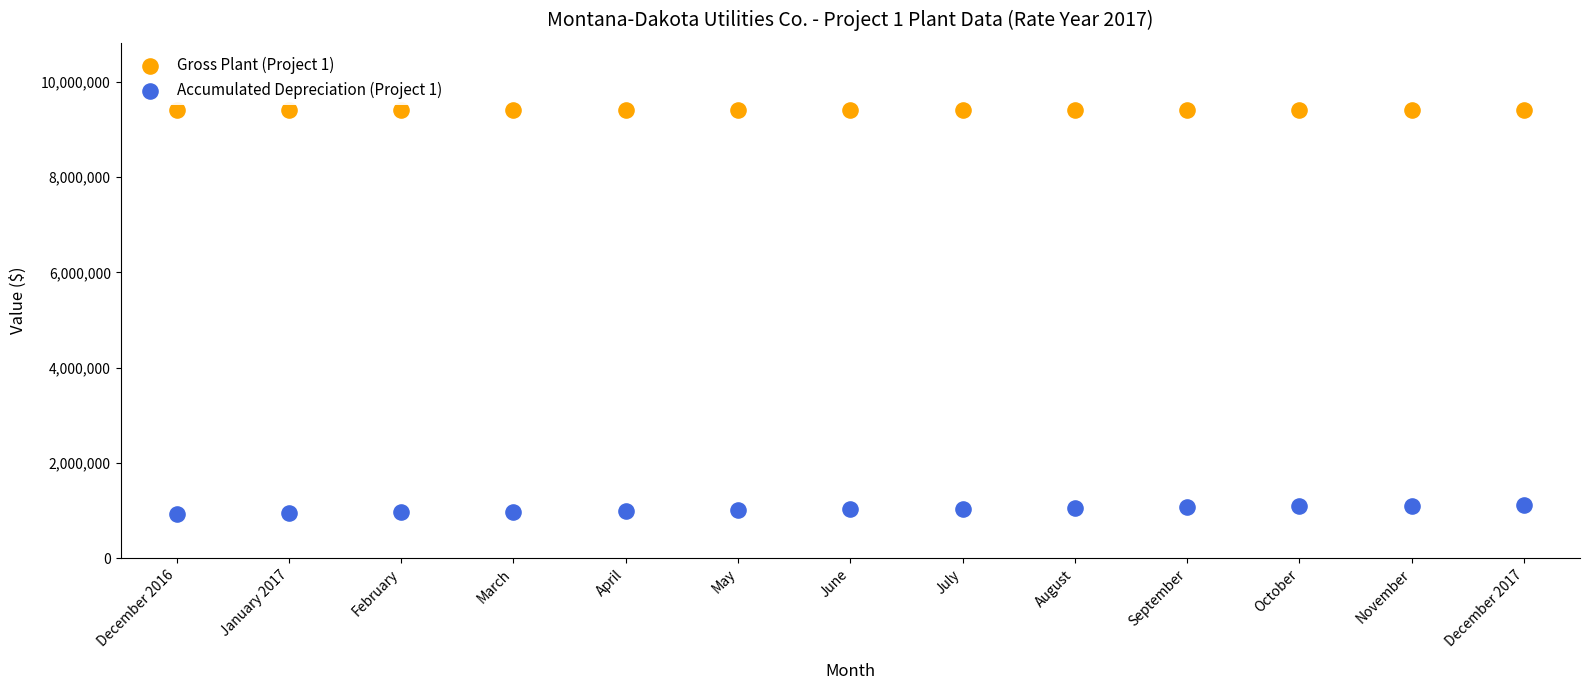

Which series reaches the minimum Y coordinate?

Accumulated Depreciation (Project 1)